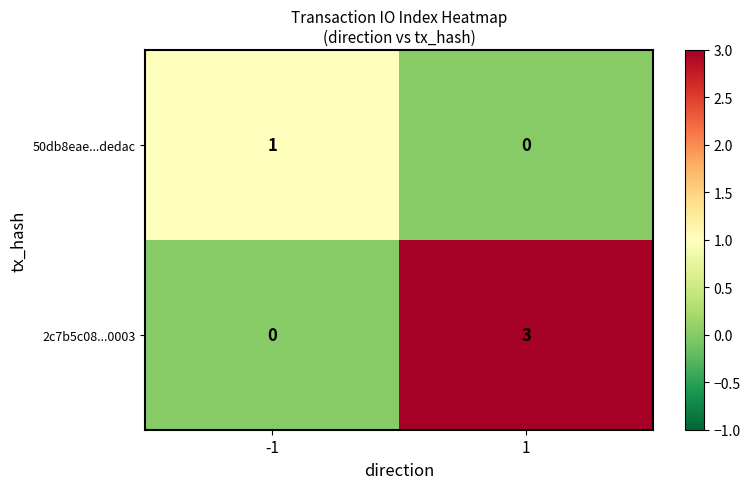

Which series has the largest total across all categories?

2c7b5c08...0003